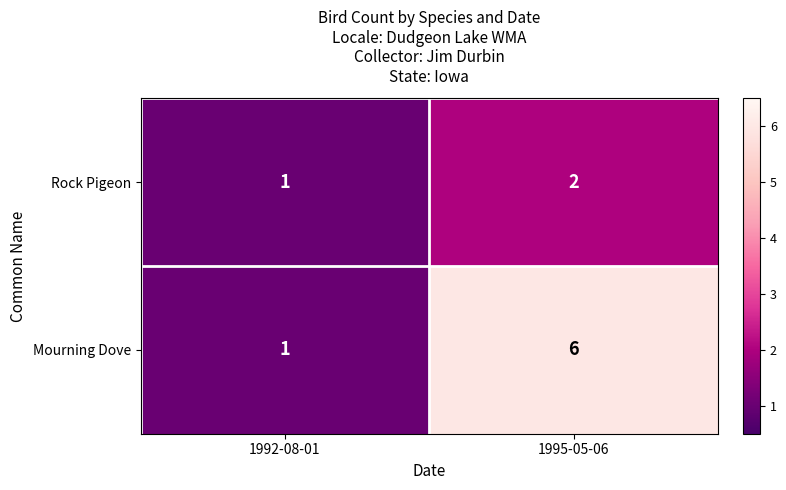

Reading left to right, what are all the values shown in this chart?

Rock Pigeon: 1992-08-01=1	1995-05-06=2
Mourning Dove: 1992-08-01=1	1995-05-06=6